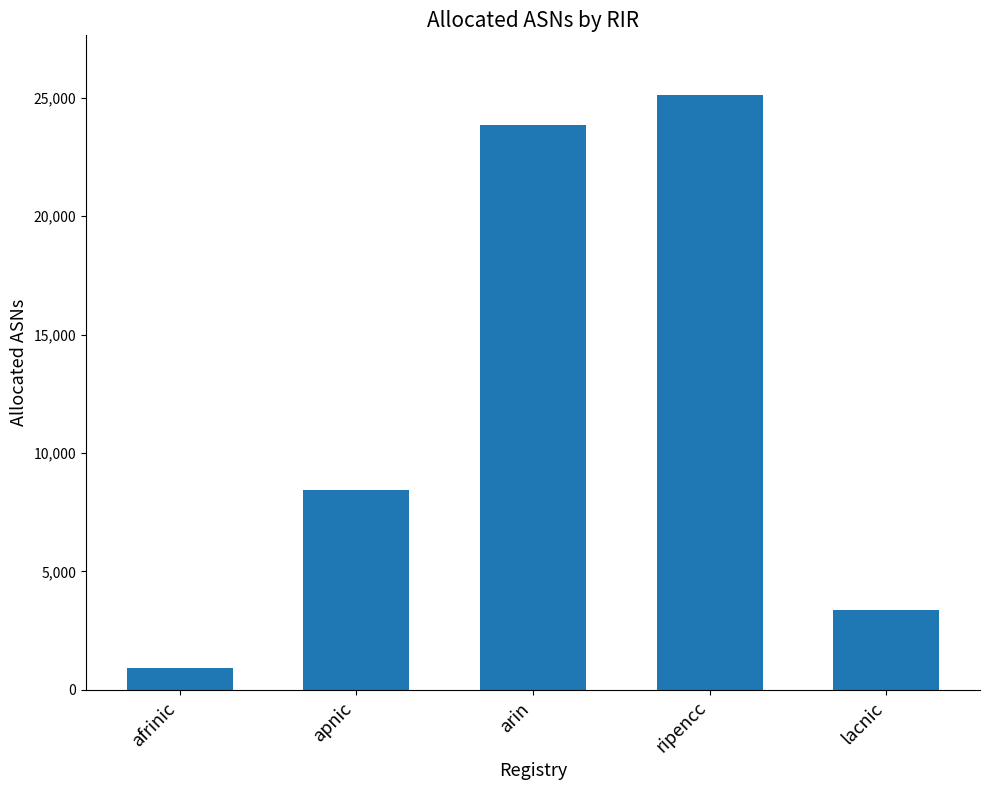

Reading left to right, list all the values displayed in this chart.

afrinic=908	apnic=8416	arin=23842	ripencc=25125	lacnic=3366